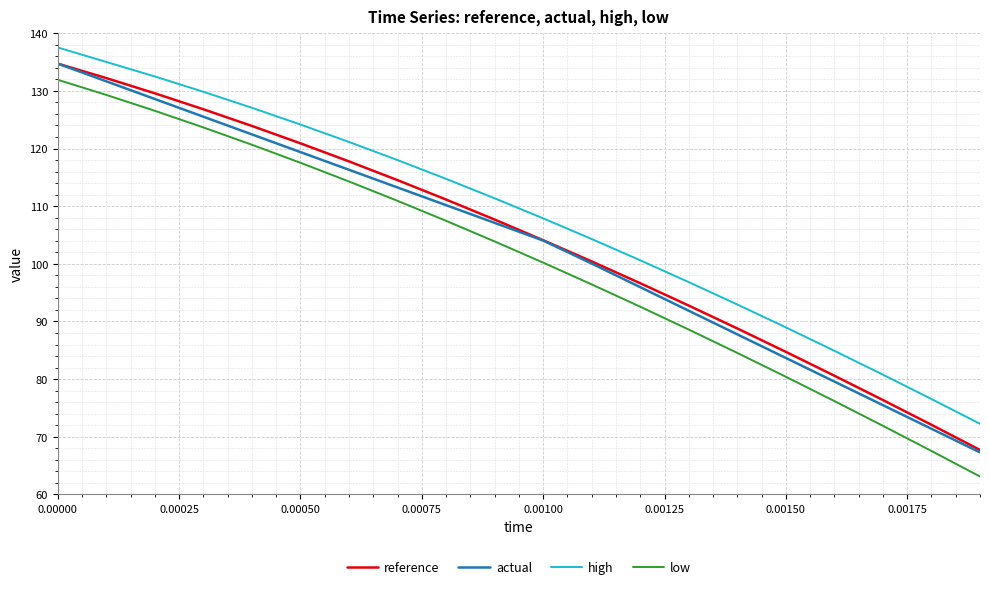

Which series has the largest range (max minus min)?

low